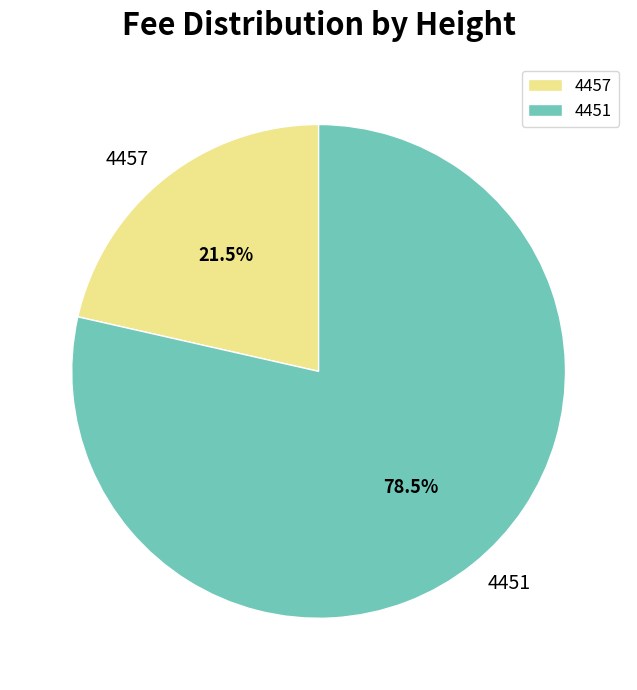

How many segments does this pie chart have?

2